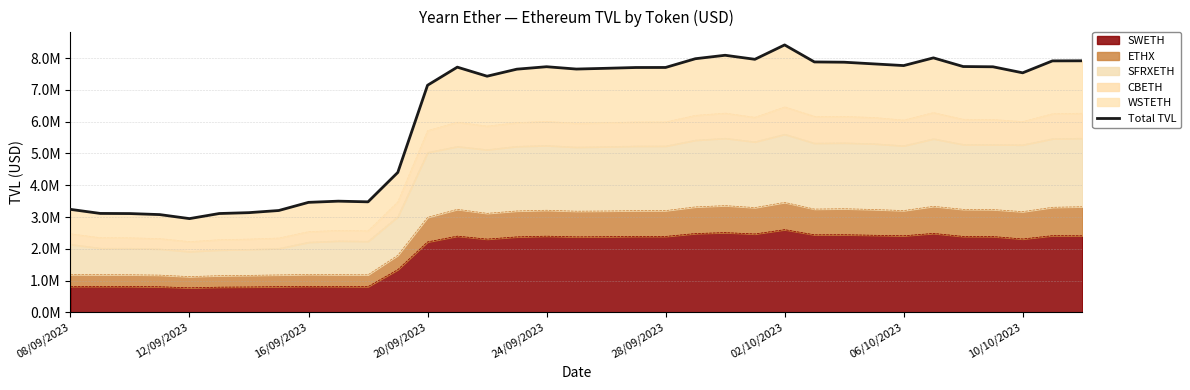

Where is the data nearest to the value 5681047?

11